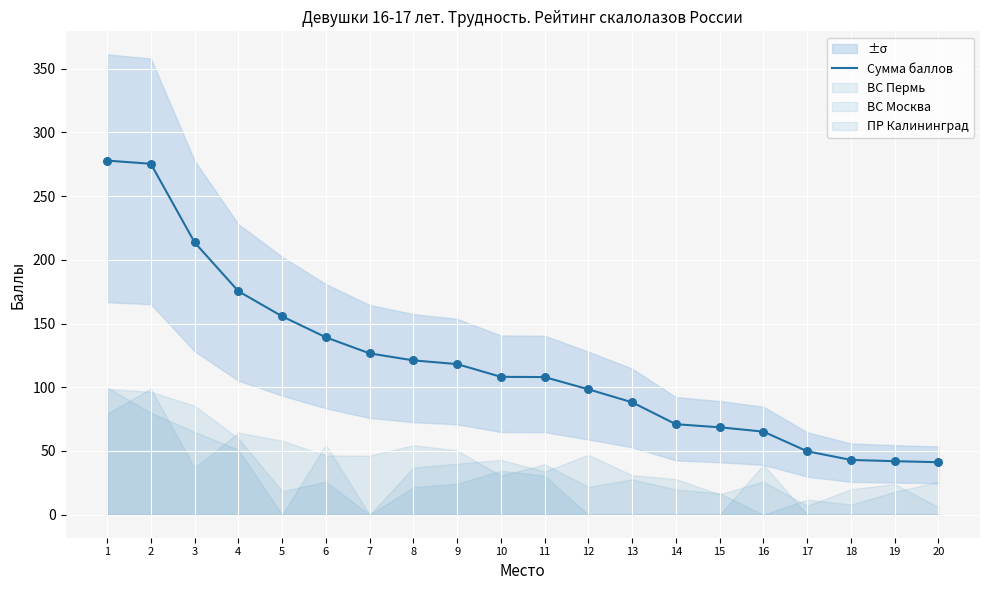

Between 2 and 8, which is larger?

2